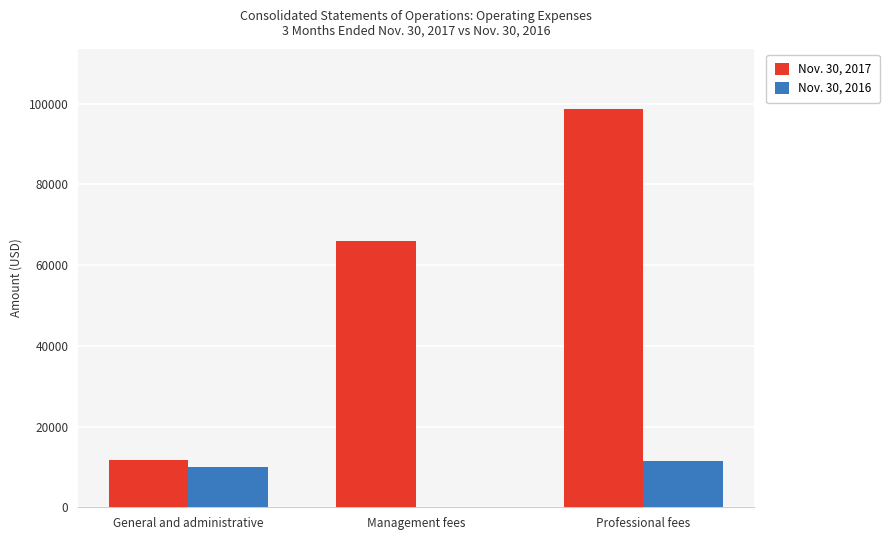

How many groups of bars are there?

3